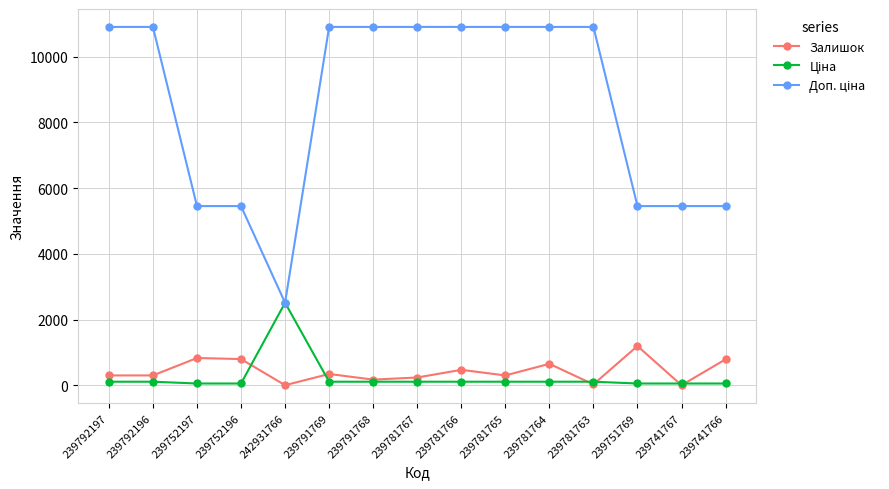

True or false: Залишок has more than 1 interior local peaks.

True